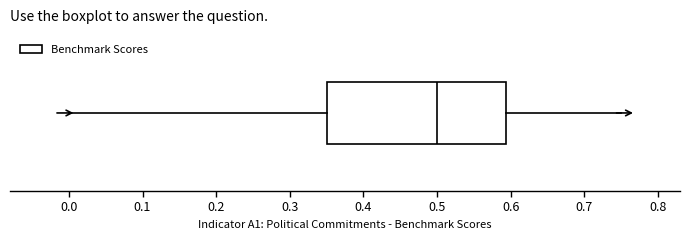

Read this box plot against the x-axis: the position of the median line, the range covered by the box, and the ends of both whiskers. The values are not printed on the chart, so give them approximately, as read against the axis.

median 0.50, box 0.35 to 0.59, whiskers 0.00 to 0.75